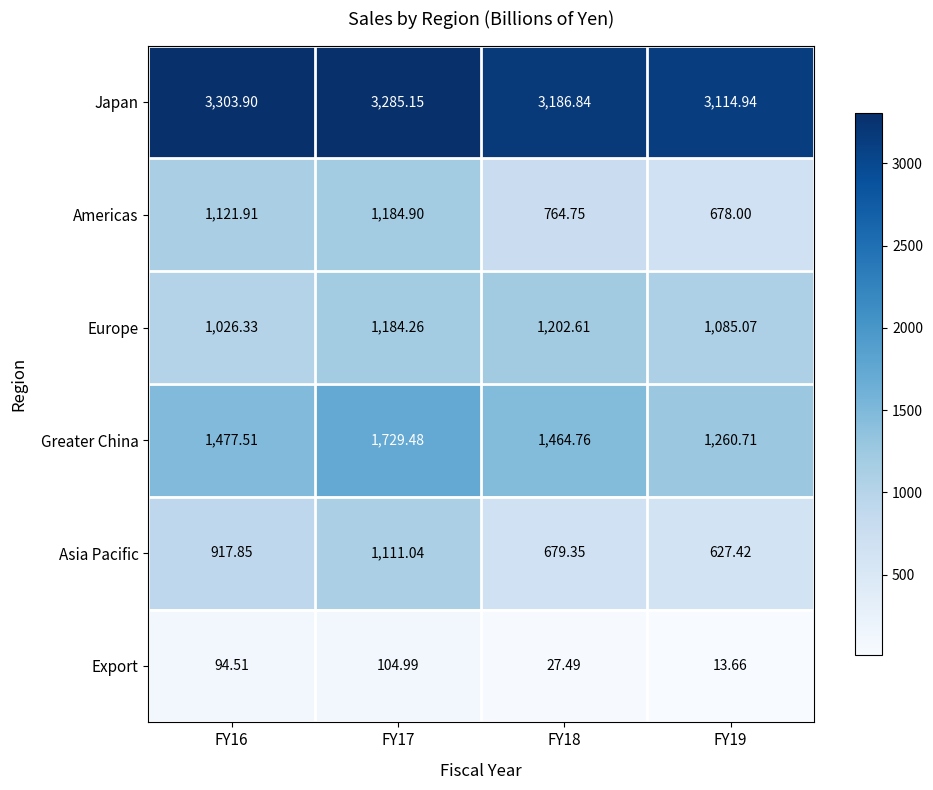

Is the value of Europe at FY17 greater than the value of Export at FY16?

Yes